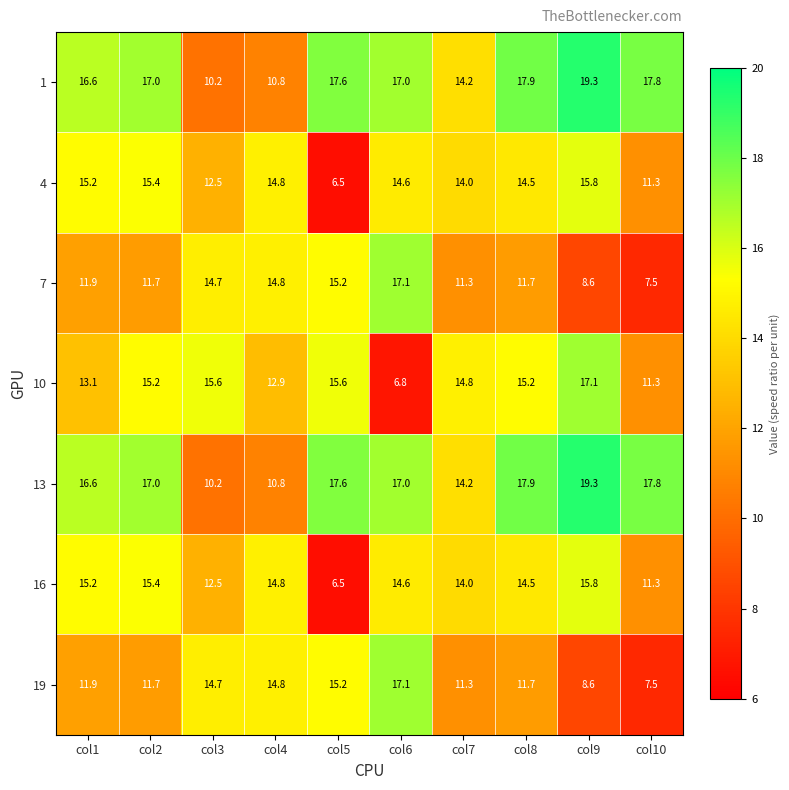

Is the value of 13 at col10 greater than the value of 16 at col6?

Yes